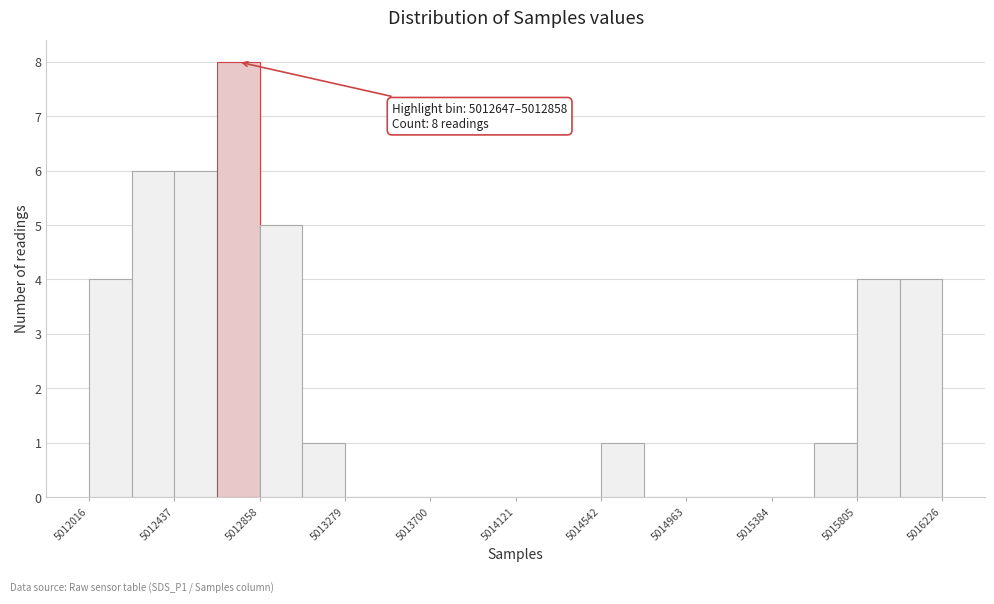

Over which range of the x-axis is the bar tallest?

5012650 to 5012850